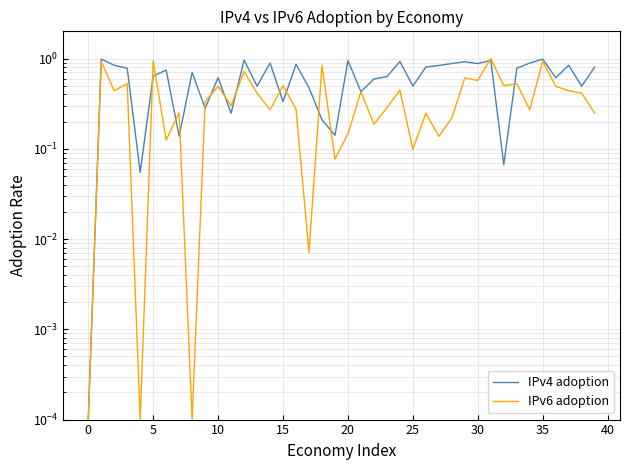

Rank the series by their average value, from highest to lowest.

IPv4 adoption, IPv6 adoption